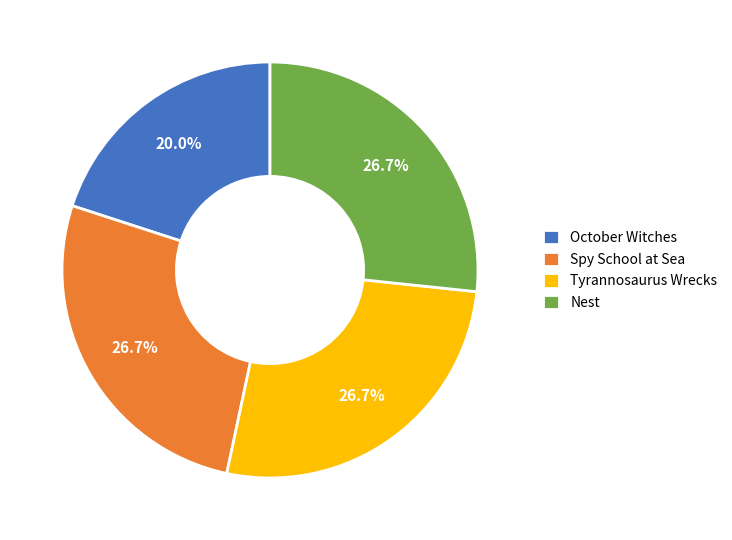

Does any single category account for the majority?

No